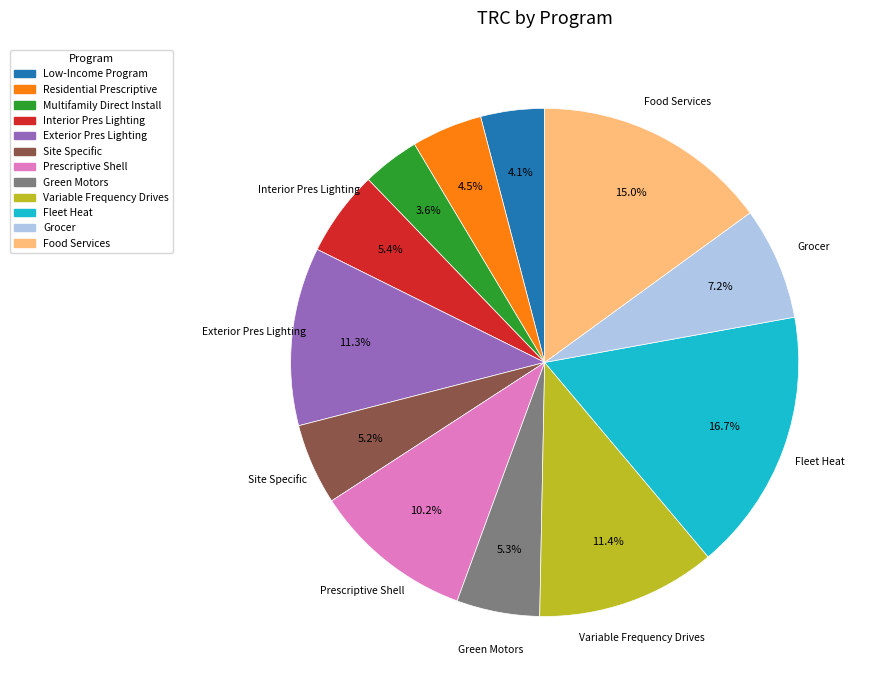

The Variable Frequency Drives slice represents 1% of the pie. True or false?

False